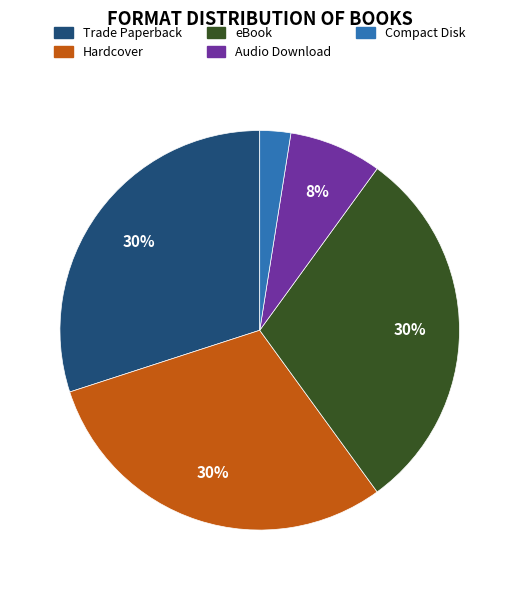

To the nearest percent, what is the combined percentage of Hardcover and Trade Paperback?

60%